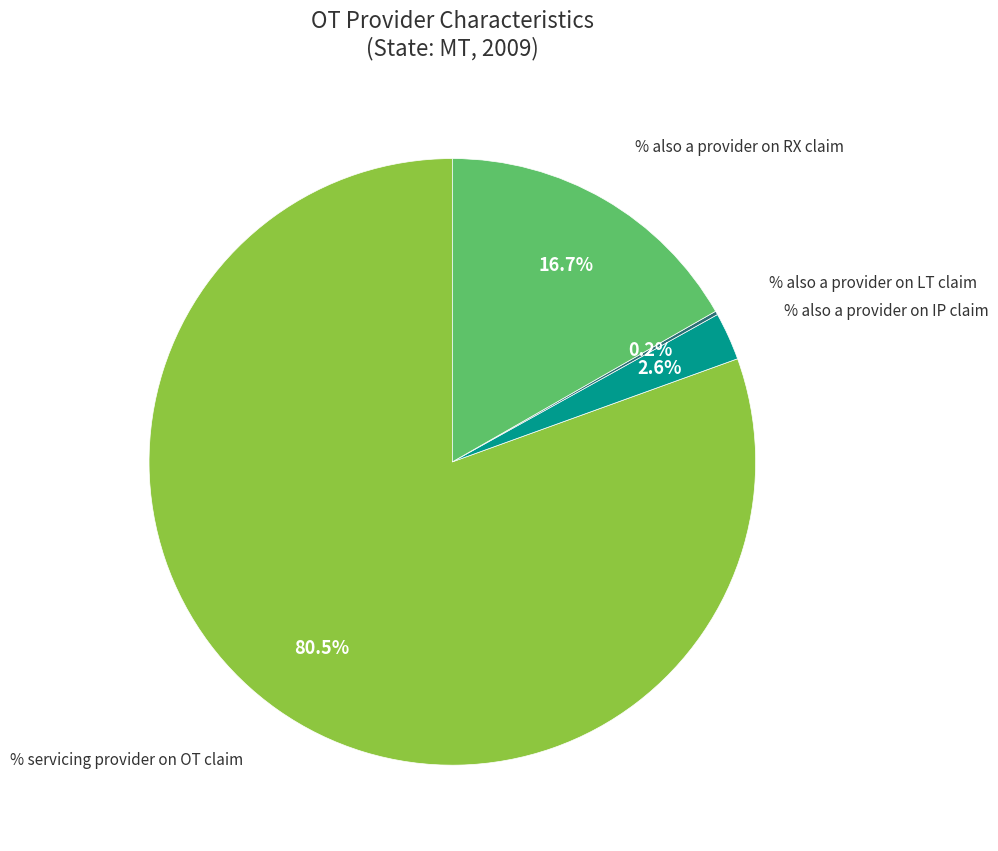

Is there any slice that represents more than half of the pie?

Yes